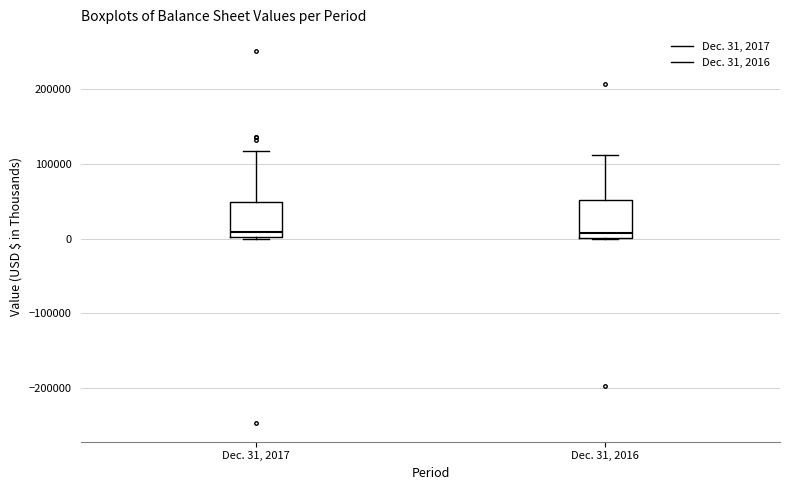

Reading left to right, read every box against the y-axis: the position of its median line, the range the box covers, and the ends of its whiskers. The values are not printed on the chart, so give them approximately, as read against the axis.

Dec. 31, 2017: median 10000, box 0 to 50000, whiskers 0 to 120000
Dec. 31, 2016: median 10000, box 0 to 50000, whiskers 0 to 110000